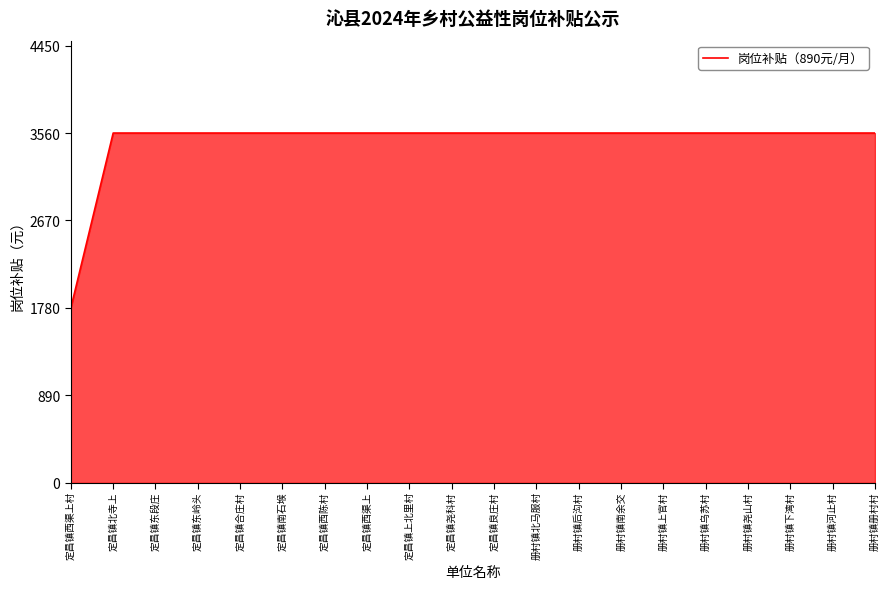

Approximately how many times larger is the value at 定昌镇南石堠 compared to 册村镇上官村?

1.0